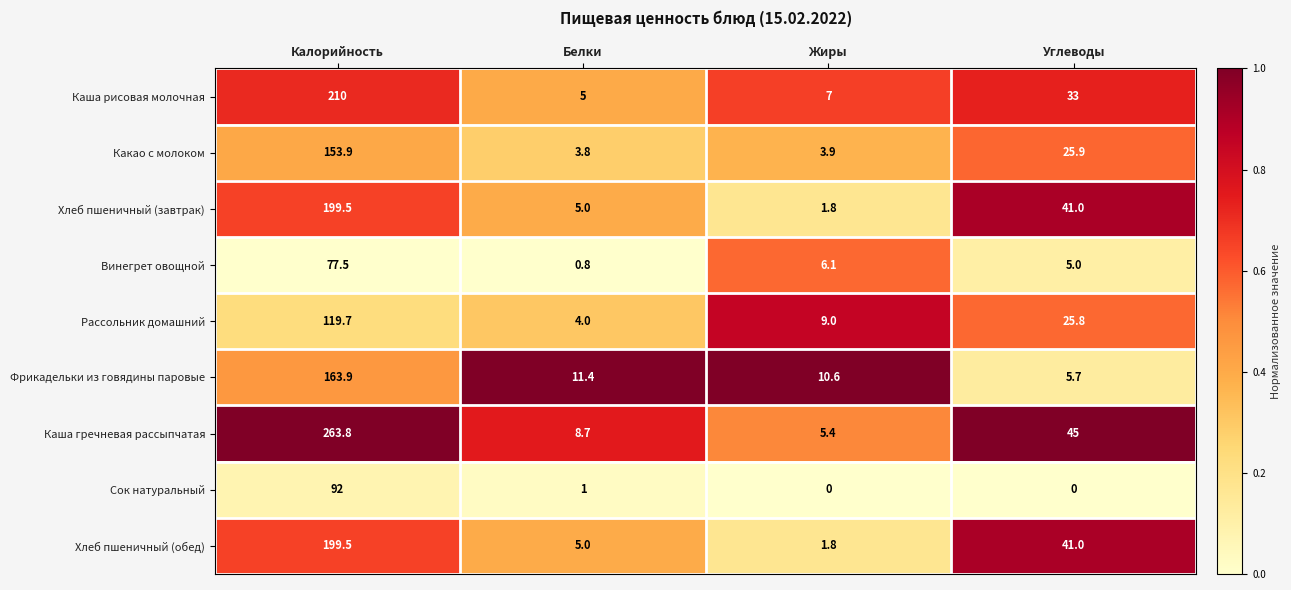

List the labels in order of Каша рисовая молочная value, largest first.

Калорийность, Углеводы, Жиры, Белки